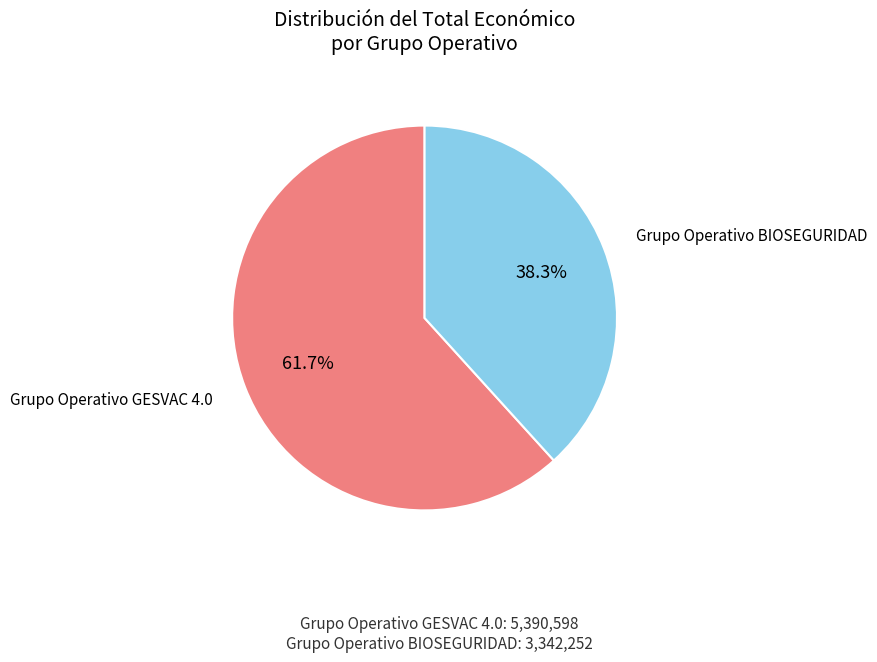

Count the number of slices in the pie.

2